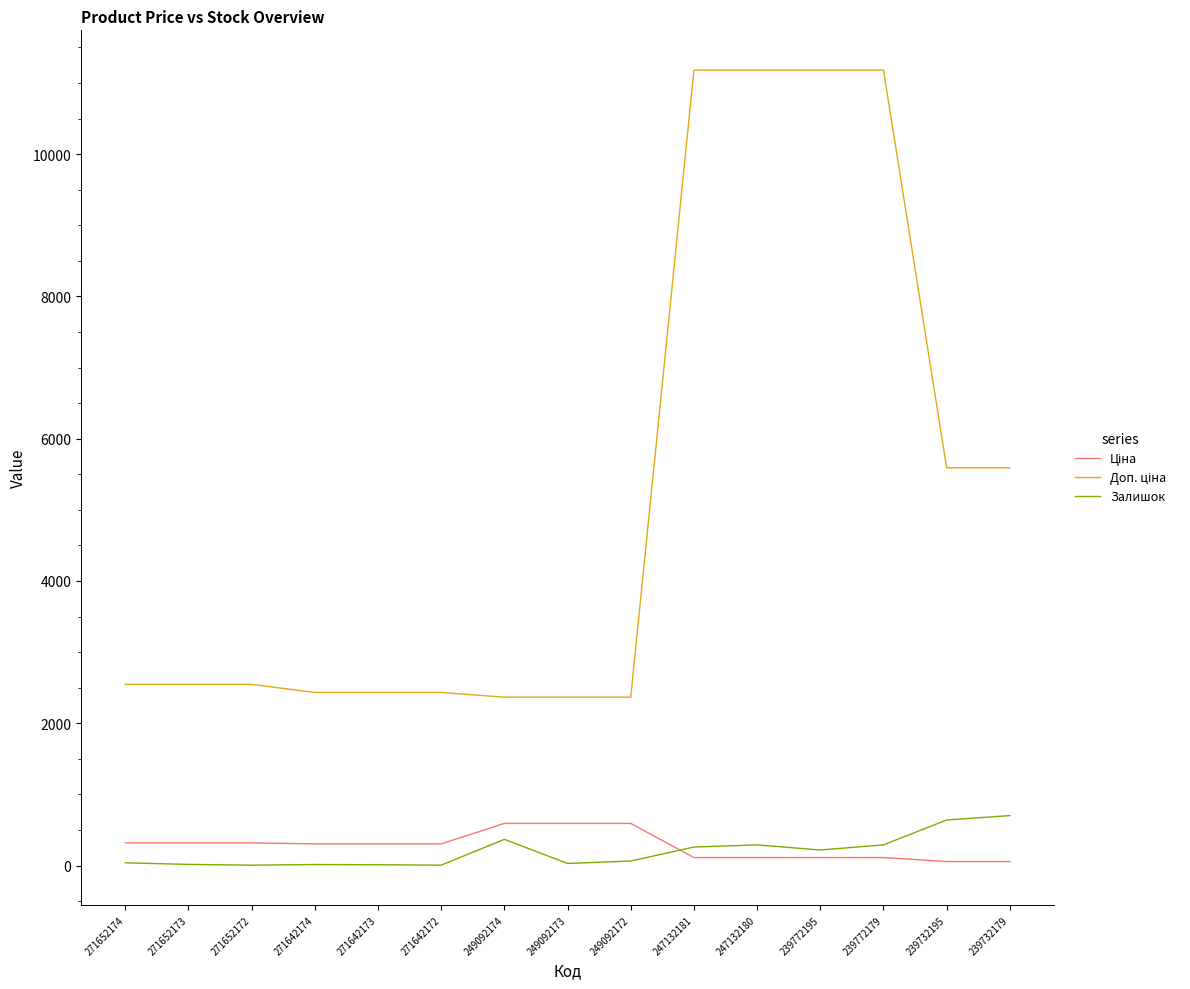

What is the maximum value for Залишок?

702.0